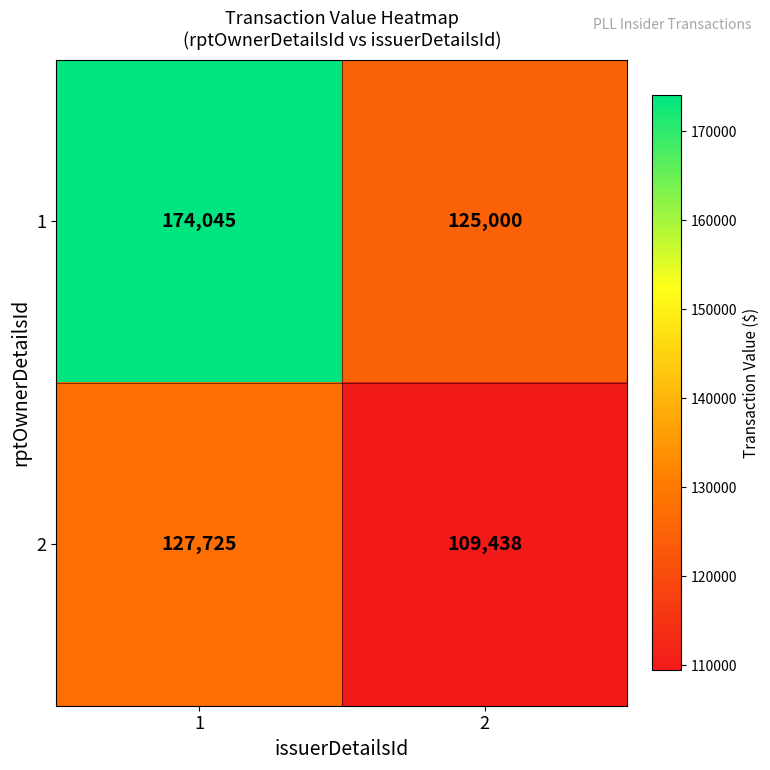

What is the difference between the maximum and minimum values in the 1 series?

49045